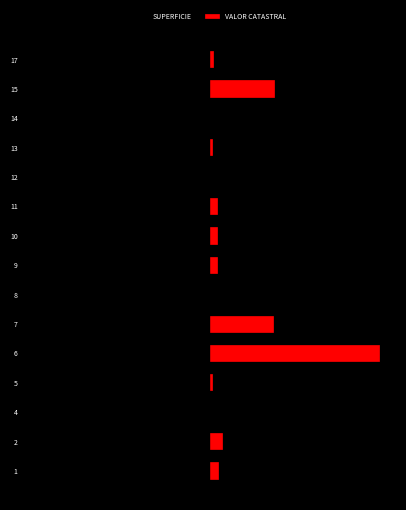

What is the difference between the highest and lowest values at 1?

20.2